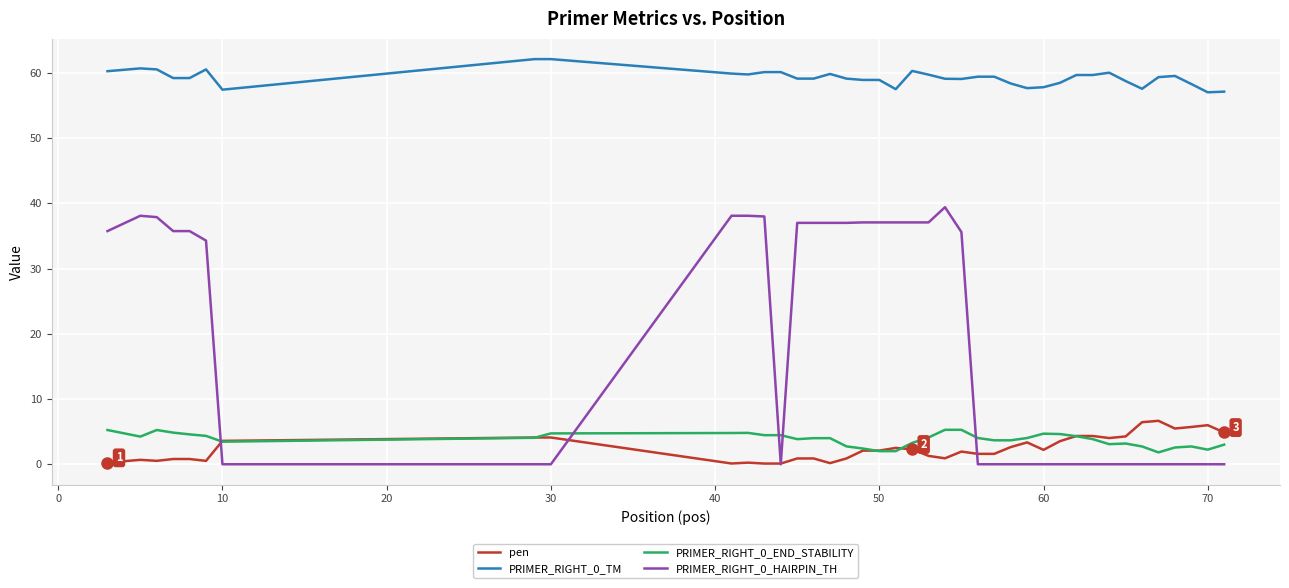

Which series has the widest spread of values?

PRIMER_RIGHT_0_HAIRPIN_TH